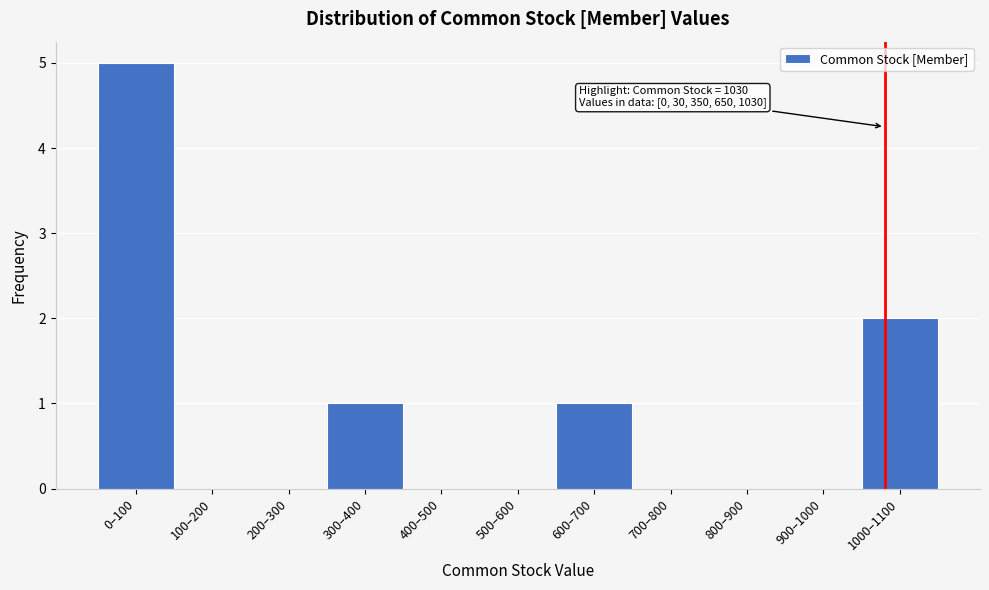

Reading left to right, list all the values displayed in this chart.

0–100=5	100–200=0	200–300=0	300–400=1	400–500=0	500–600=0	600–700=1	700–800=0	800–900=0	900–1000=0	1000–1100=2